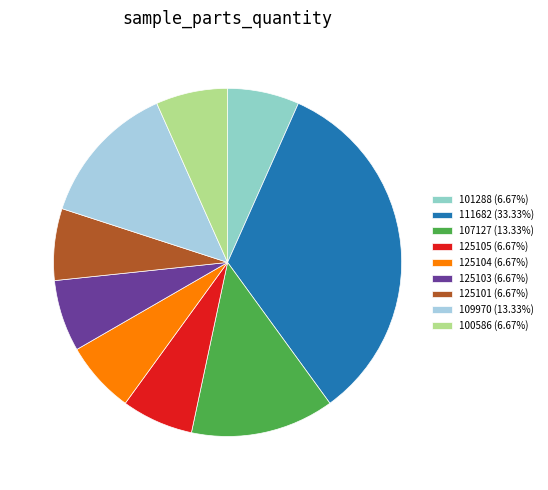

Is it true that 125105 is 1% of the pie?

False